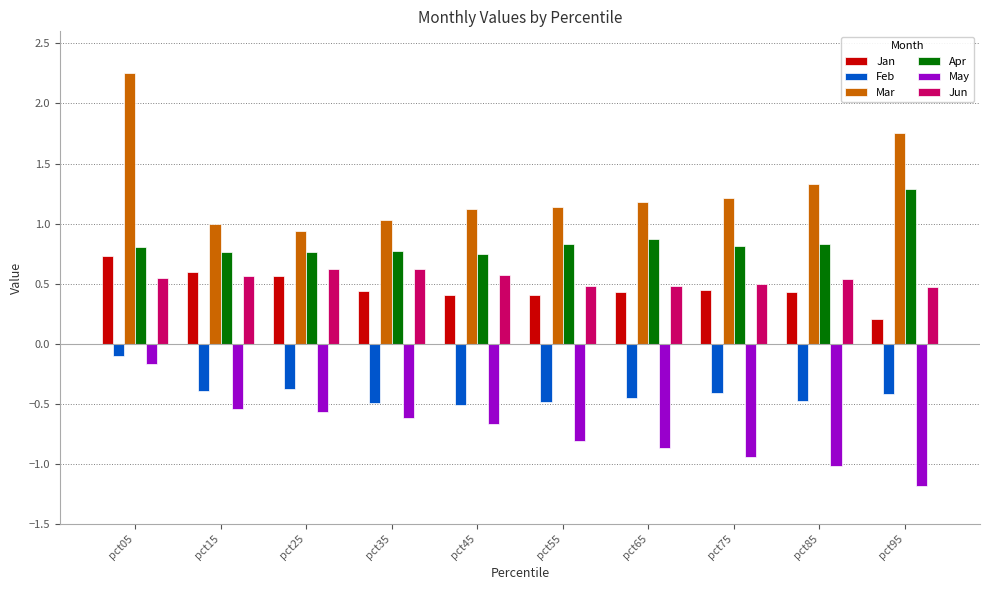

The value of Apr at pct65 is 0.6. True or false?

False